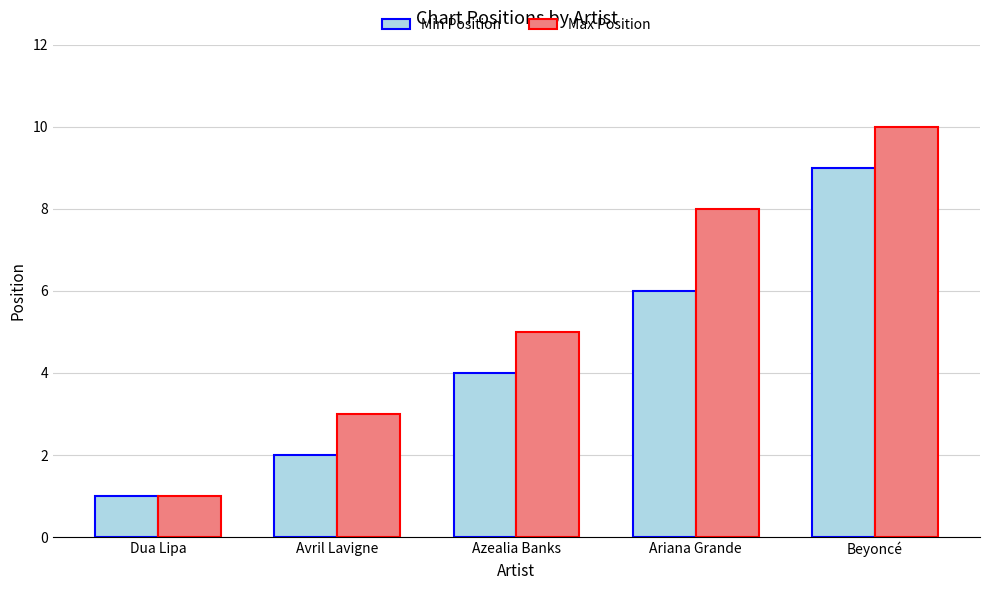

What is the label of the 2nd bar from the left?

Avril Lavigne